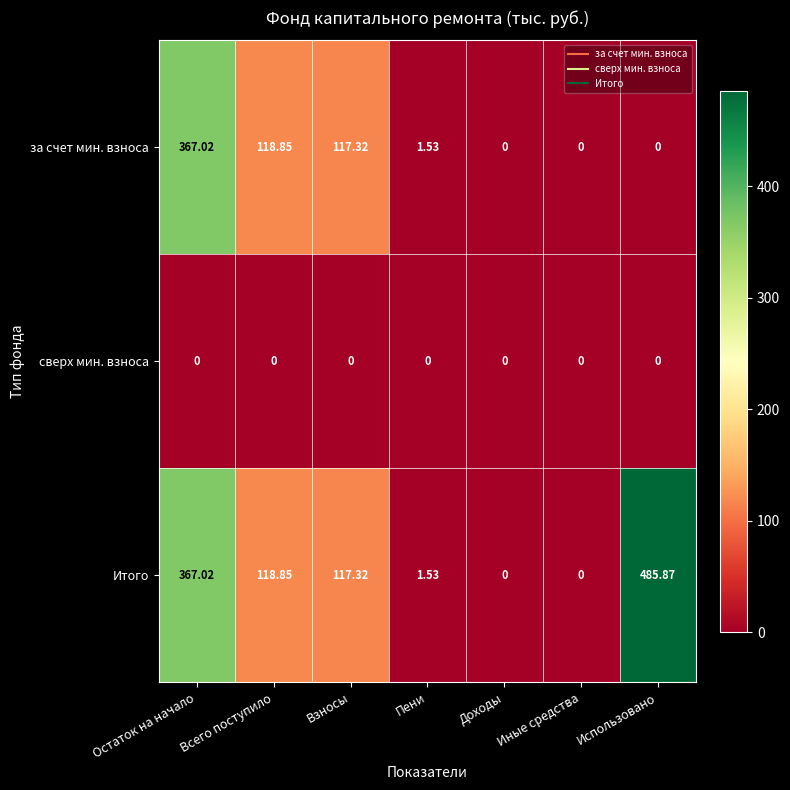

Which series has the widest spread of values?

Итого